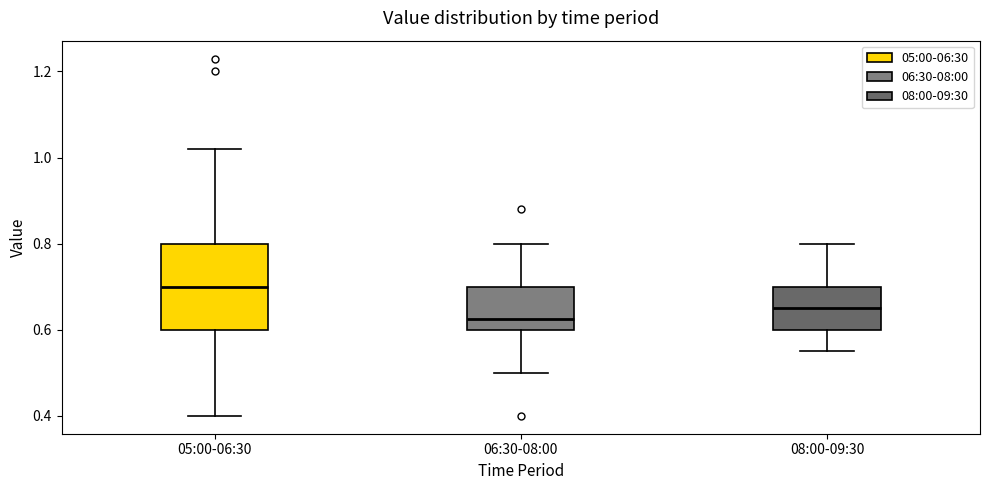

Reading left to right, transcribe this box plot: for each box, give where its median line is, the range the box spans, and where its two whiskers end, as read against the y-axis. The values are not printed on the chart, so give them approximately, as read against the axis.

05:00-06:30: median 0.70, box 0.60 to 0.80, whiskers 0.40 to 1.02
06:30-08:00: median 0.62, box 0.60 to 0.70, whiskers 0.50 to 0.80
08:00-09:30: median 0.66, box 0.60 to 0.70, whiskers 0.56 to 0.80